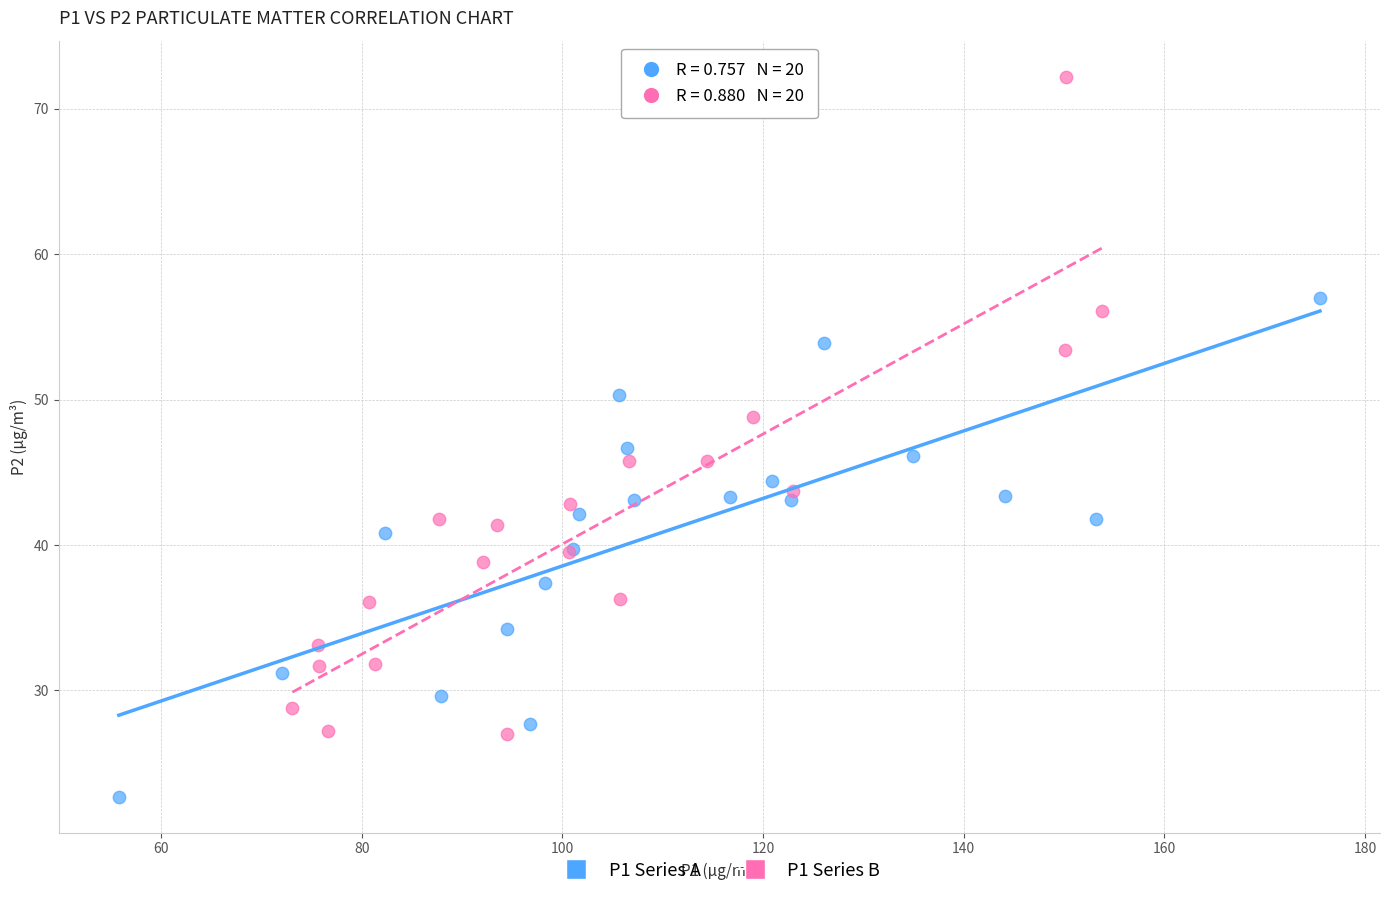

Which series contains the highest Y value?

P1 Series B